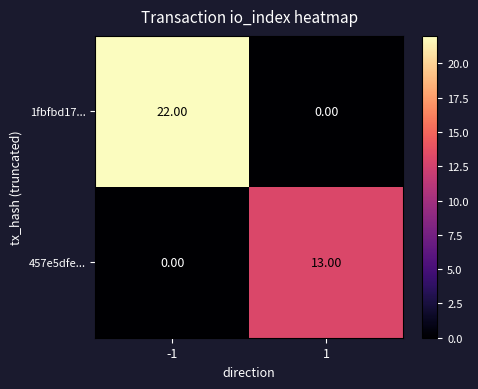

List the series in order of their overall mean, highest first.

1fbfbd17..., 457e5dfe...